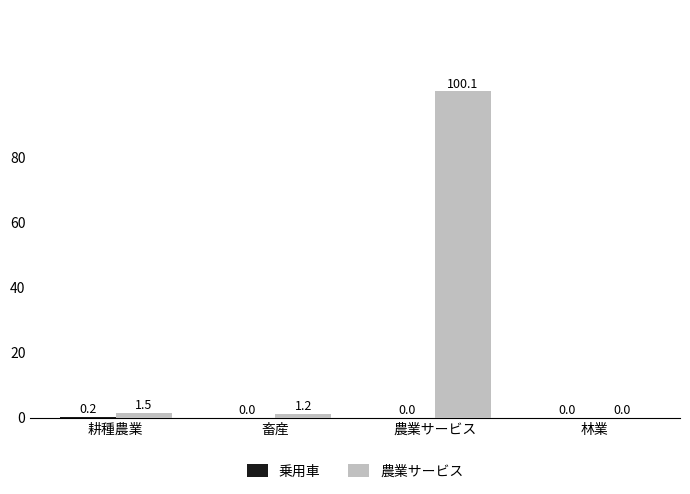

Which series changed the most between 耕種農業 and 林業?

農業サービス